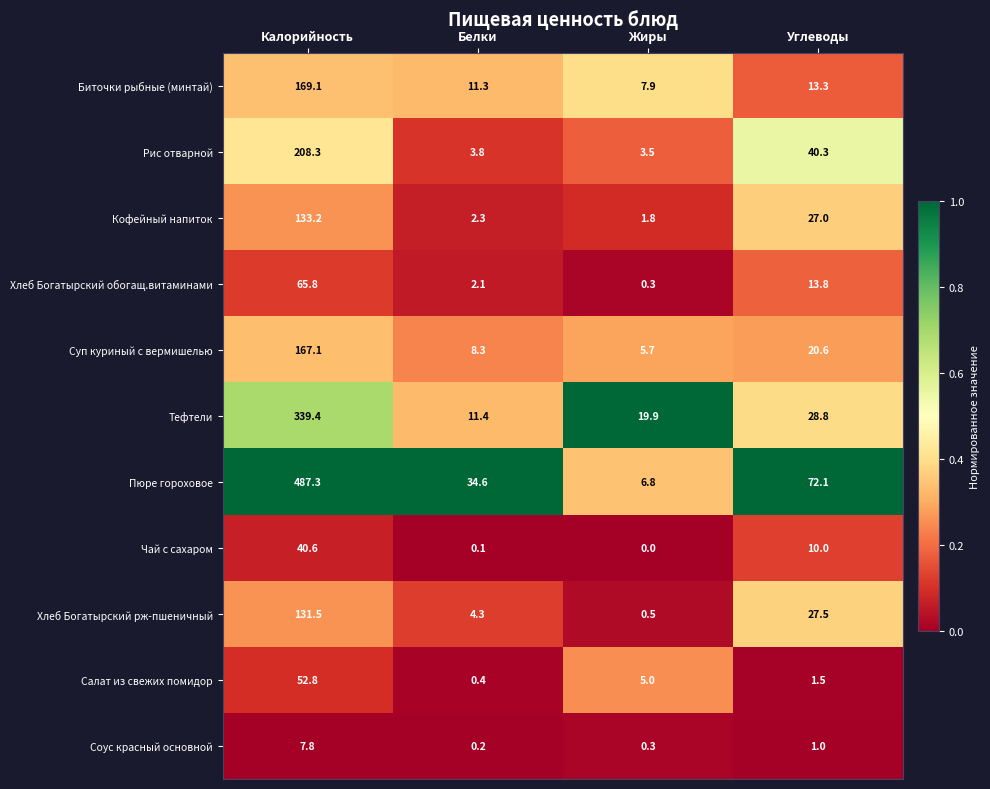

At which category is the sum across all series the highest?

Калорийность